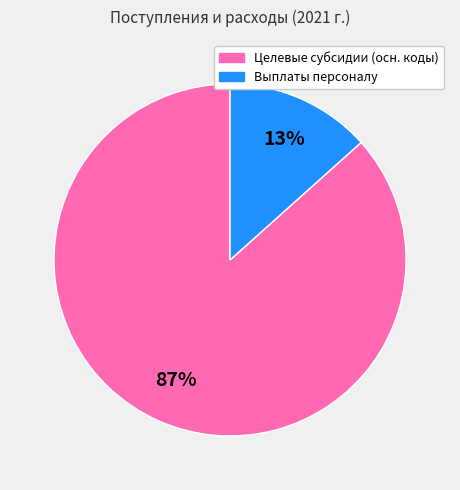

Is there a majority slice in this chart?

Yes